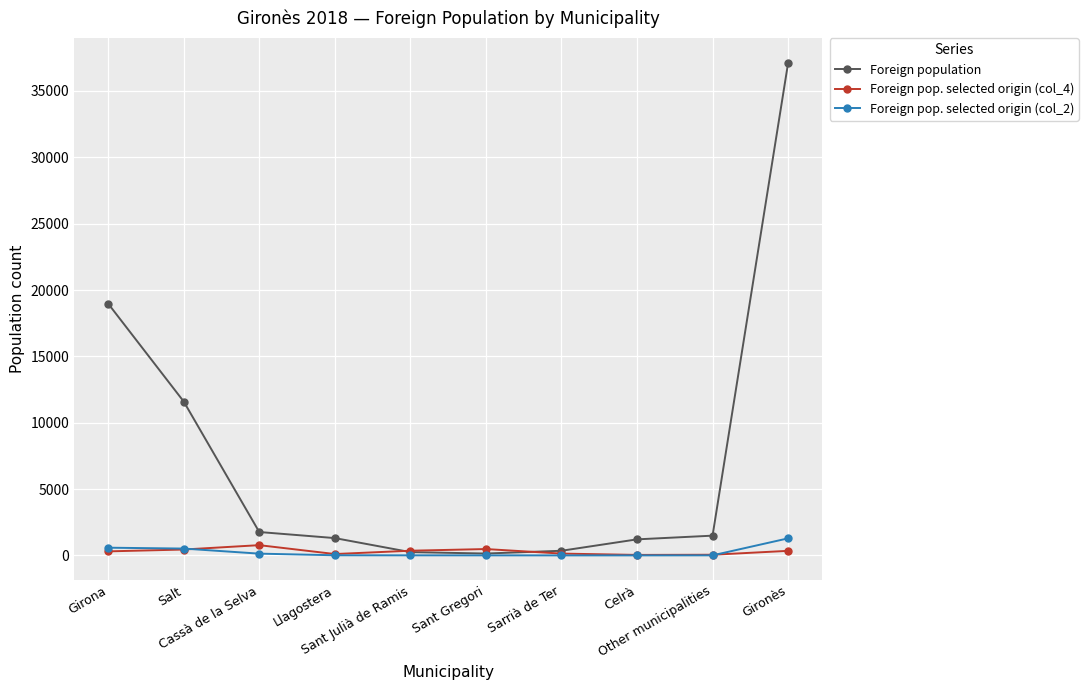

What is the maximum value shown in the chart?

37102